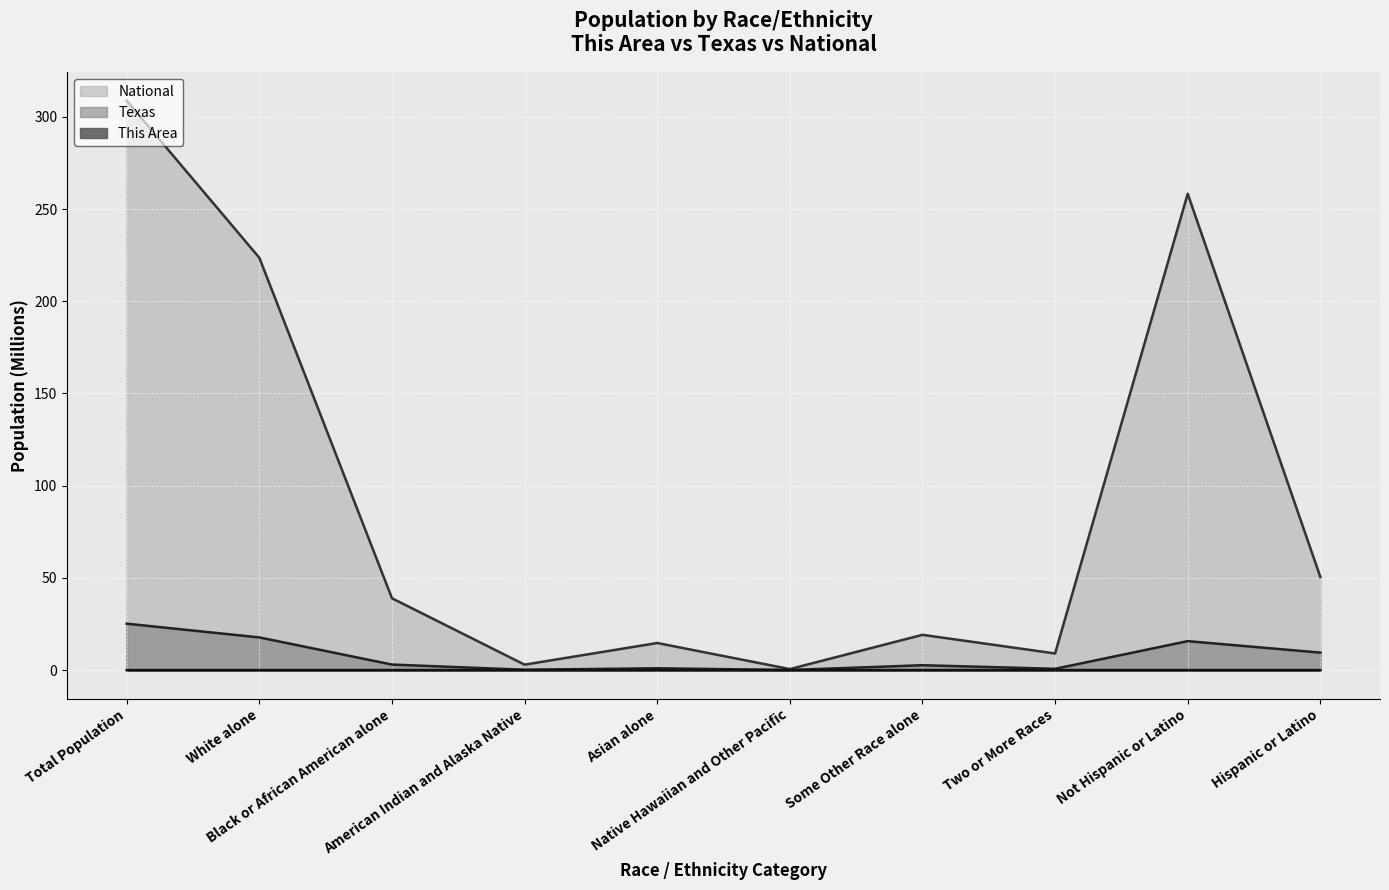

True or false: Texas and This Area intersect in this chart.

False